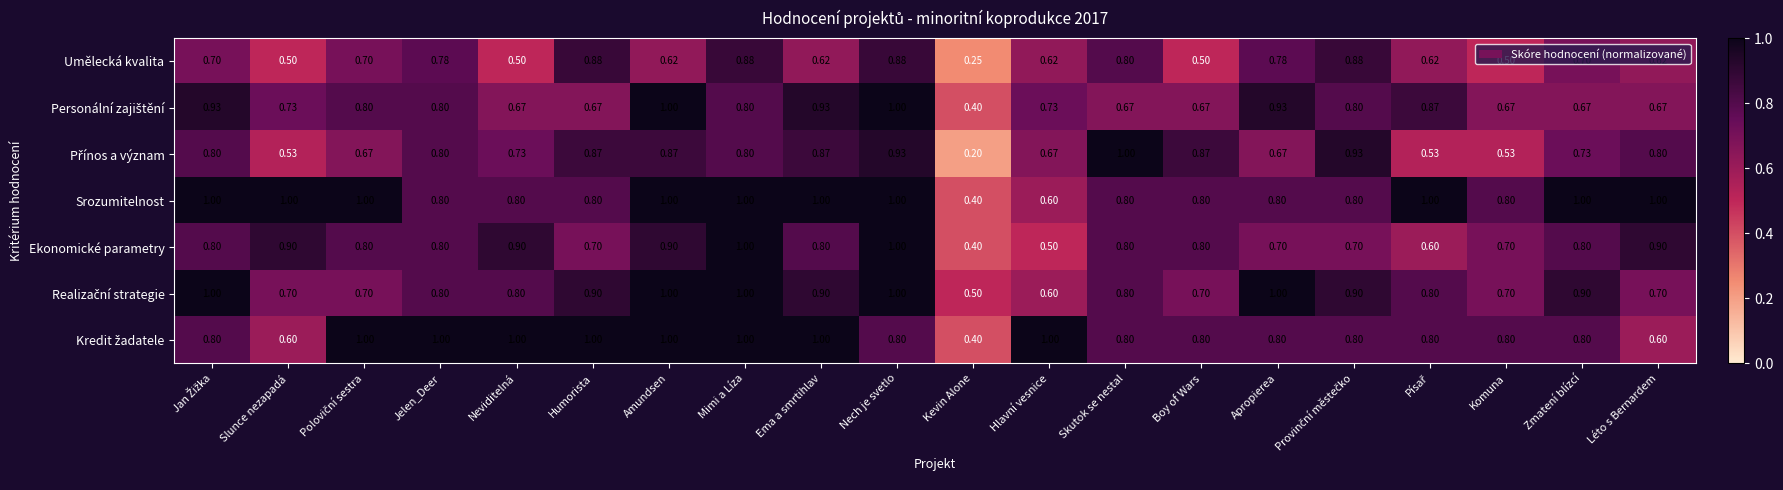

At which label is Ekonomické parametry closest to 0?

Kevin Alone